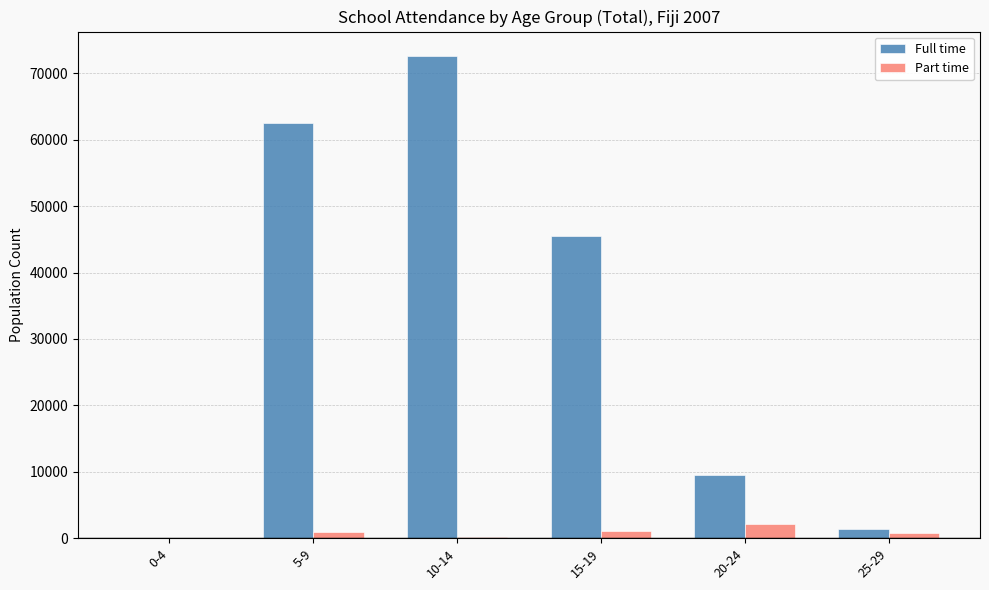

How many series are shown in this chart?

2